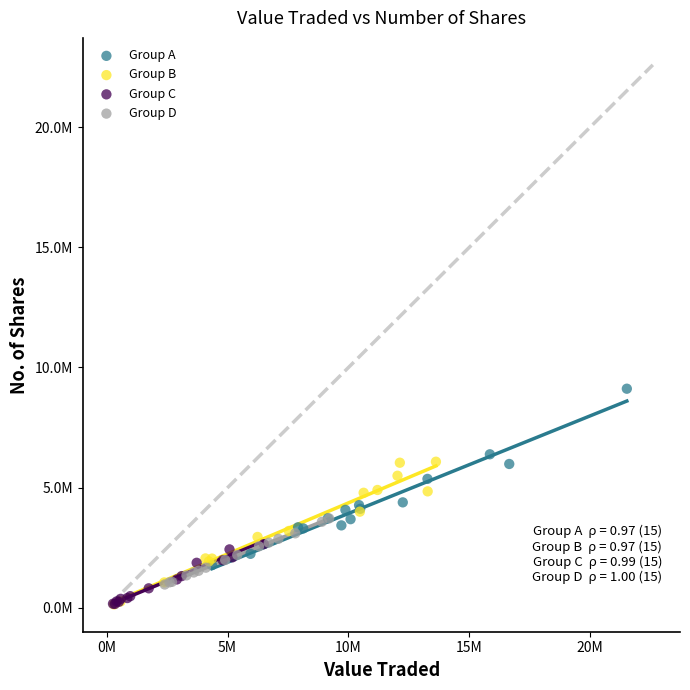

Which series reaches the maximum Y coordinate?

Group A